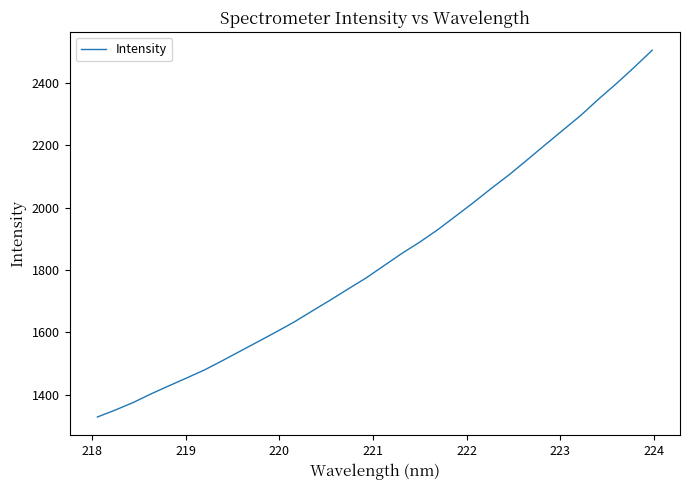

What is the smallest value displayed?

1328.5